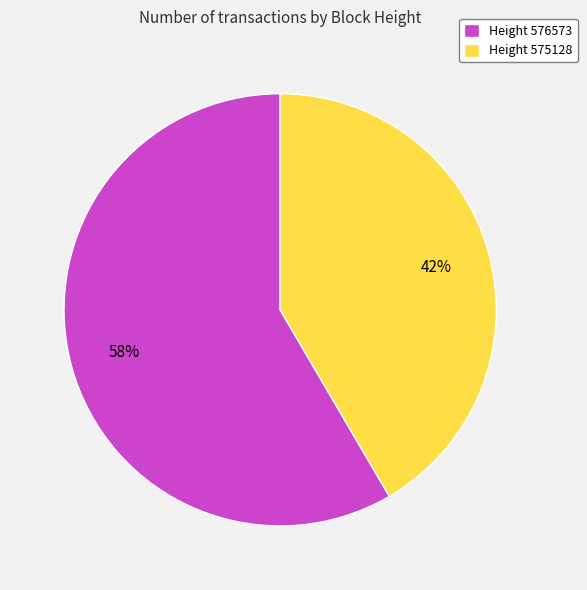

To the nearest percent, what is the average slice percentage?

50%